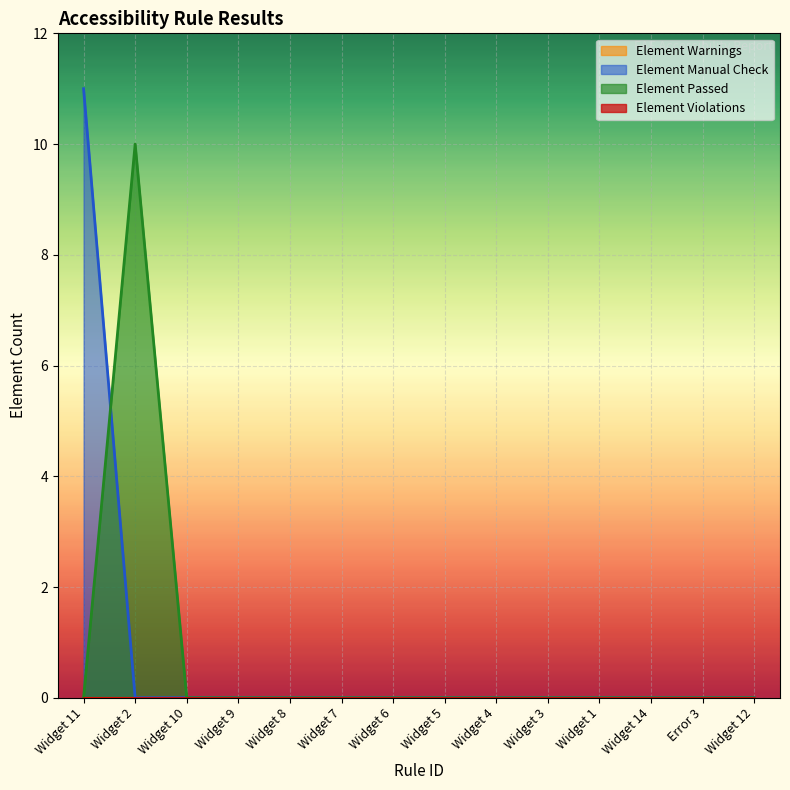

Reading right to left, what are all the values shown in this chart?

Element Manual Check: 0	0	0	0	0	0	0	0	0	0	0	0	0	11
Element Passed: 0	0	0	0	0	0	0	0	0	0	0	0	10	0